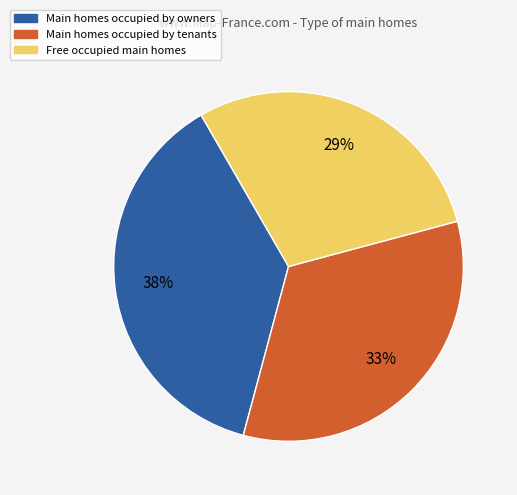

Count the number of slices in the pie.

3